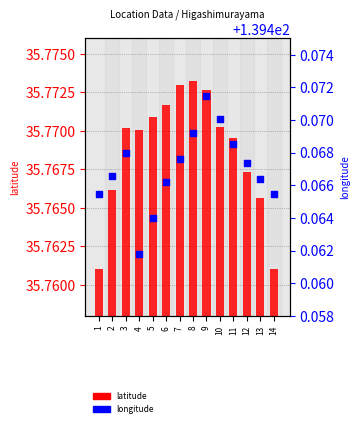

At which category is the sum across all series the highest?

9